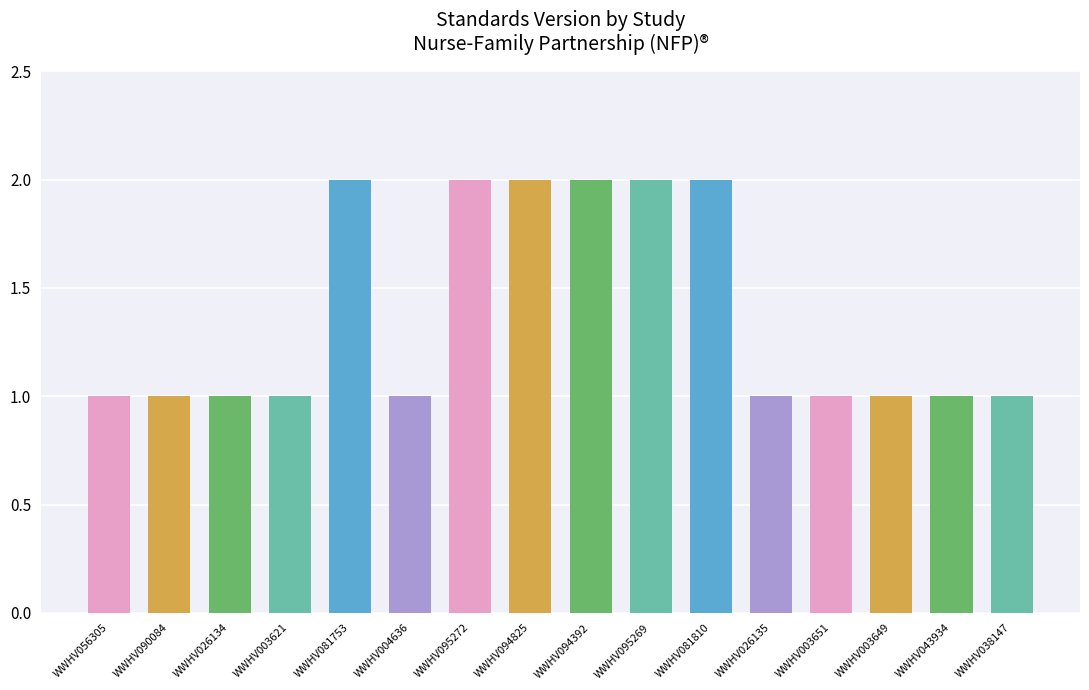

How many series are shown in this chart?

1